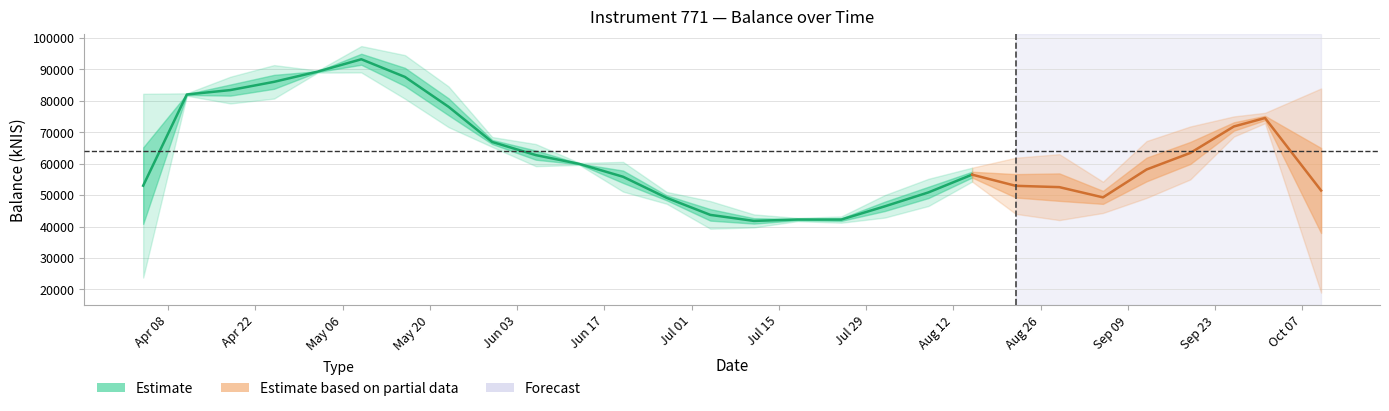

What is the value of the 5th point from the left?

89520.9